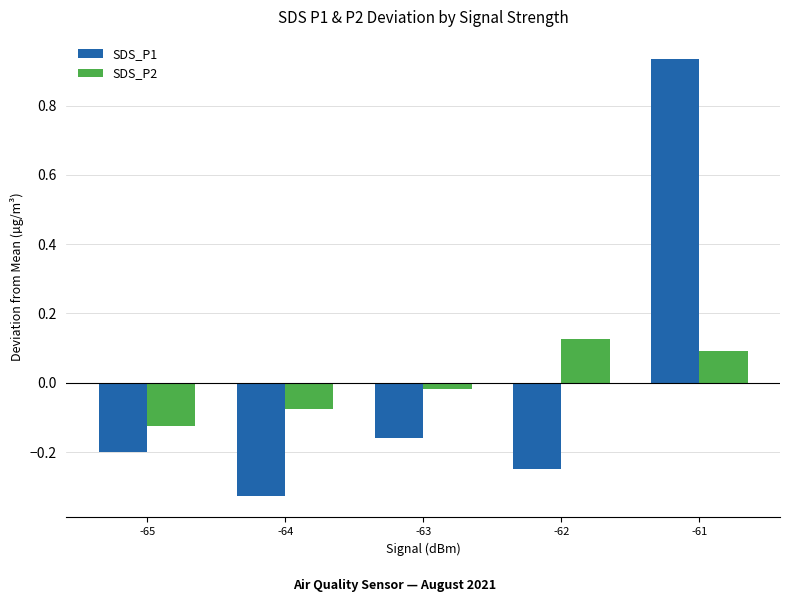

Which category has the highest value across all series?

-61